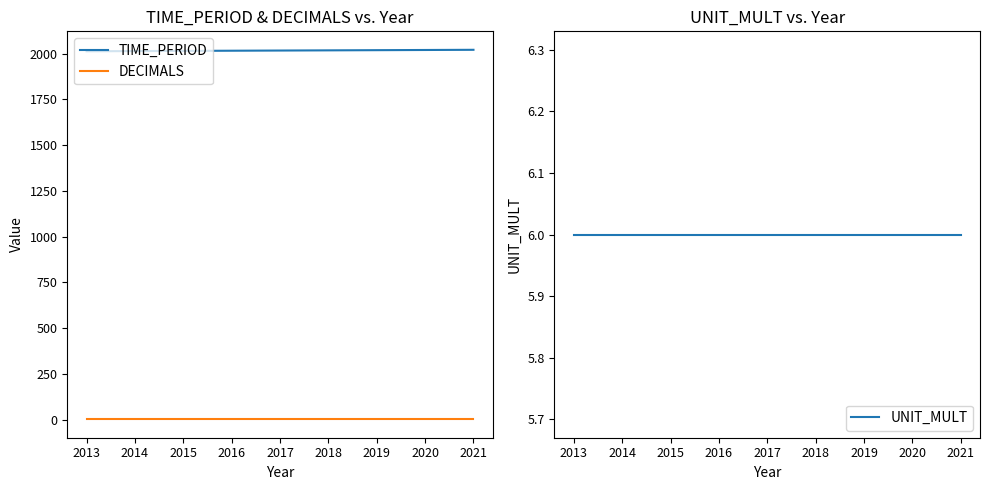

How many lines are shown in the chart?

3